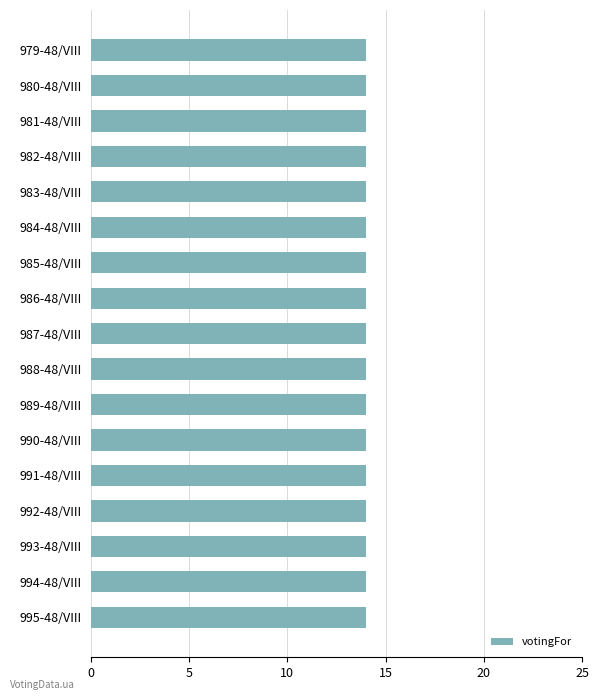

At which category is the sum across all series the highest?

979-48/VIII